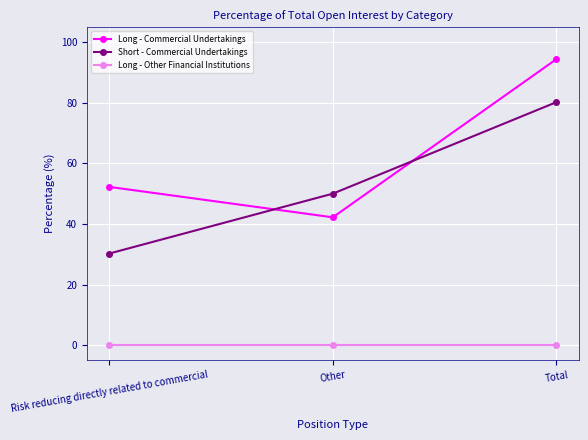

What is the label of the 3rd point from the right?

Risk reducing directly related to commercial